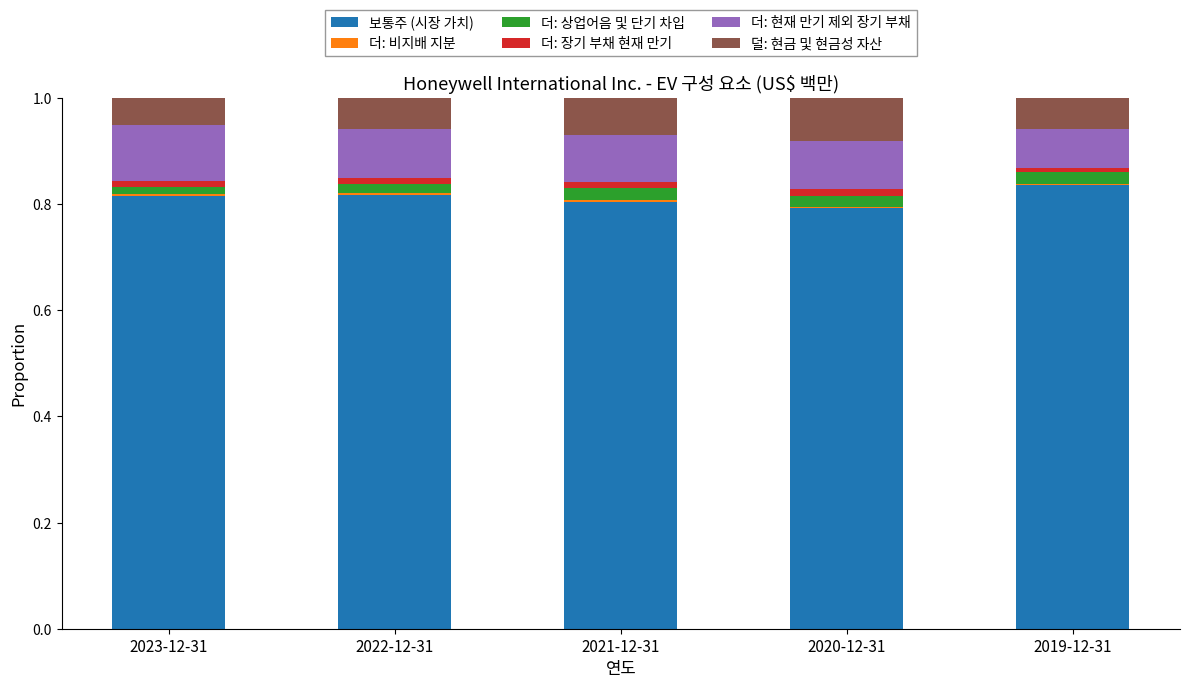

Is it true that 보통주 (시장 가치) equals 1.4 at 2019-12-31?

False